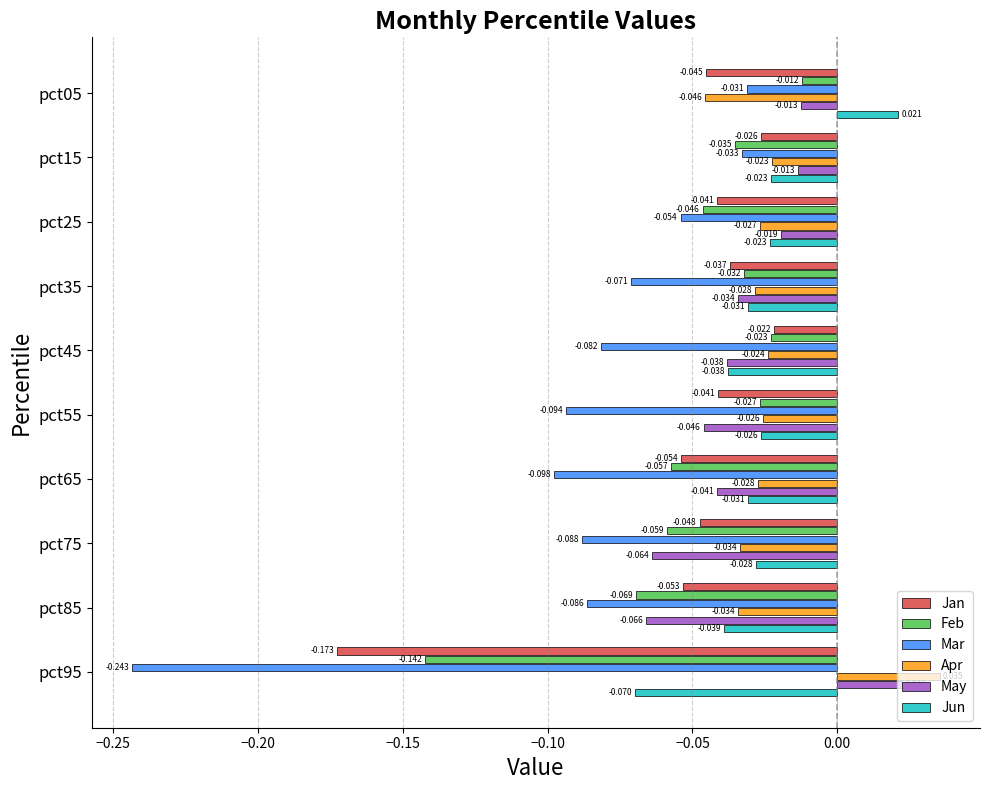

Which label corresponds to the largest value in the chart?

pct95